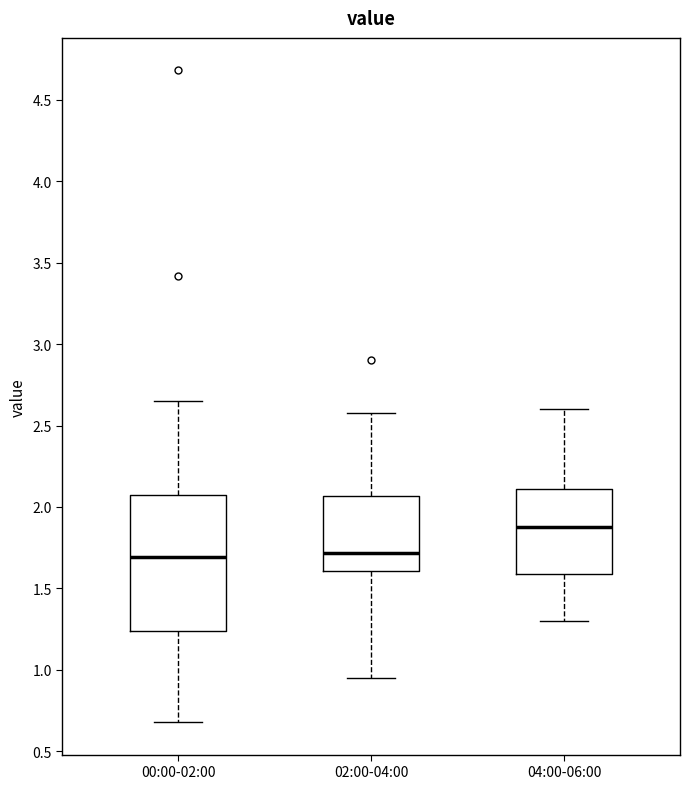

Where does the median line of the box for 00:00-02:00 sit on the y-axis? The values are not printed on the chart, so give them approximately, as read against the axis.

1.70